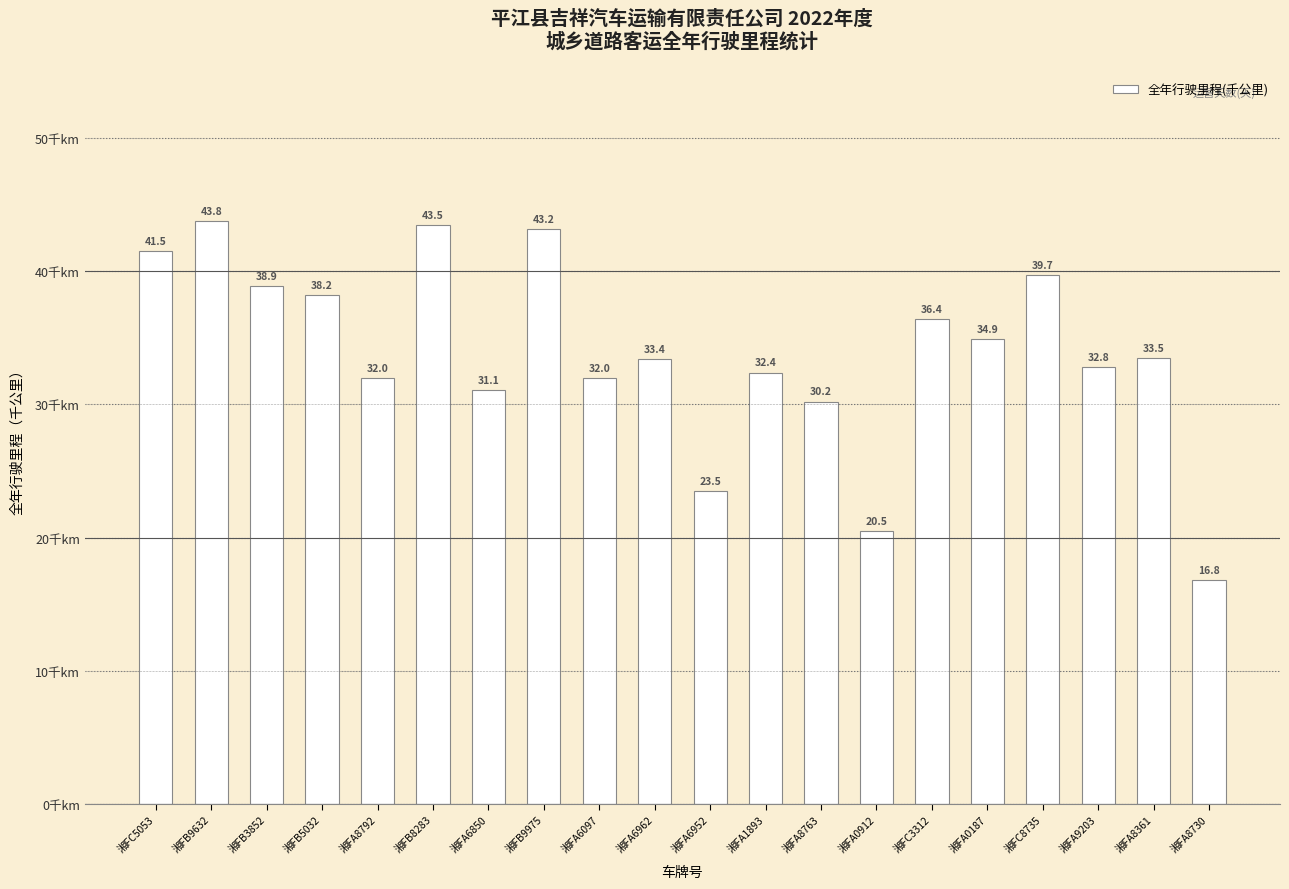

Are the bars grouped side by side (vs. stacked)?

No